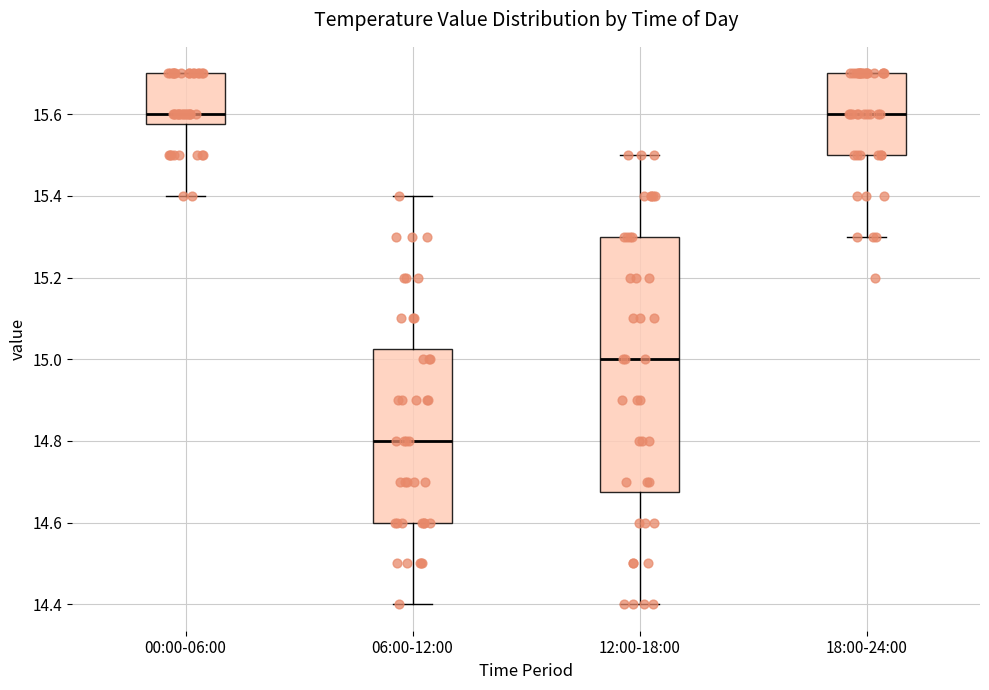

Reading left to right, read every box against the y-axis: the position of its median line, the range the box covers, and the ends of its whiskers. The values are not printed on the chart, so give them approximately, as read against the axis.

00:00-06:00: median 15.60, box 15.58 to 15.70, whiskers 15.40 to 15.70
06:00-12:00: median 14.80, box 14.60 to 15.02, whiskers 14.40 to 15.40
12:00-18:00: median 15.00, box 14.68 to 15.30, whiskers 14.40 to 15.50
18:00-24:00: median 15.60, box 15.50 to 15.70, whiskers 15.30 to 15.70